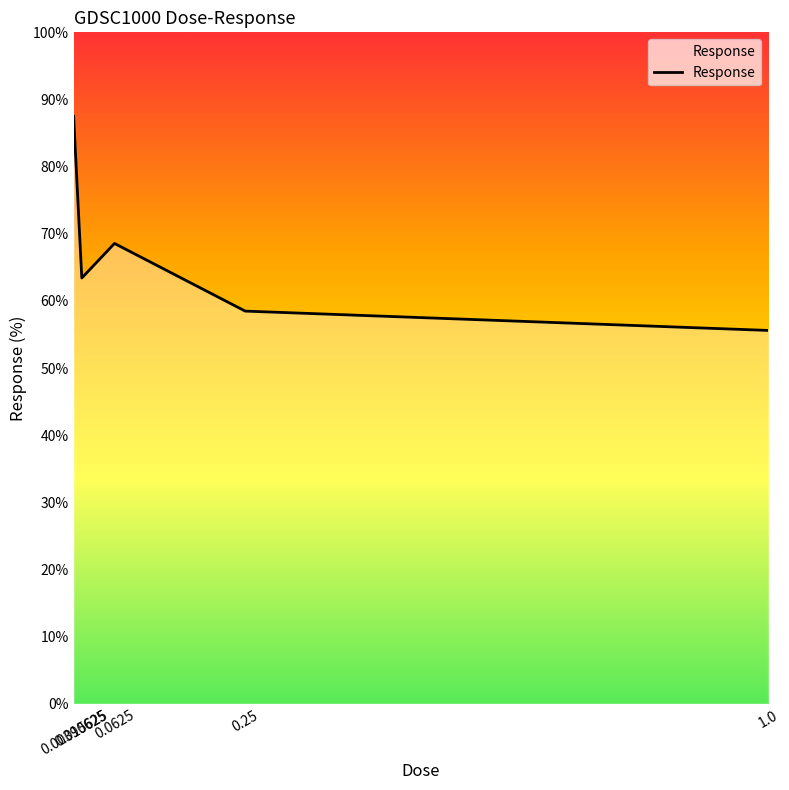

What is the ratio of the value at 0.0625 to the value at 1.0?

1.2